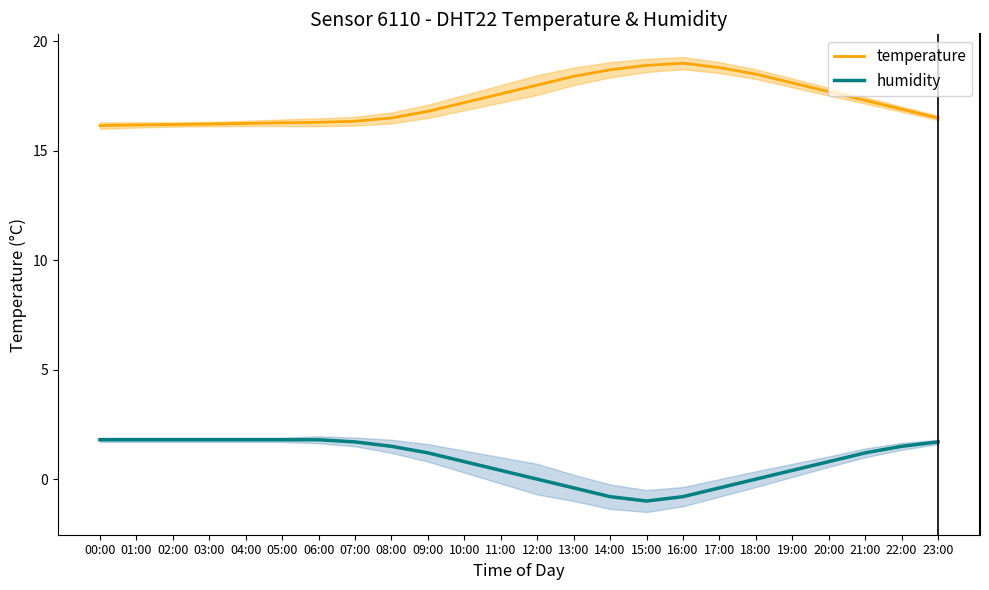

True or false: temperature and humidity cross at least once.

False